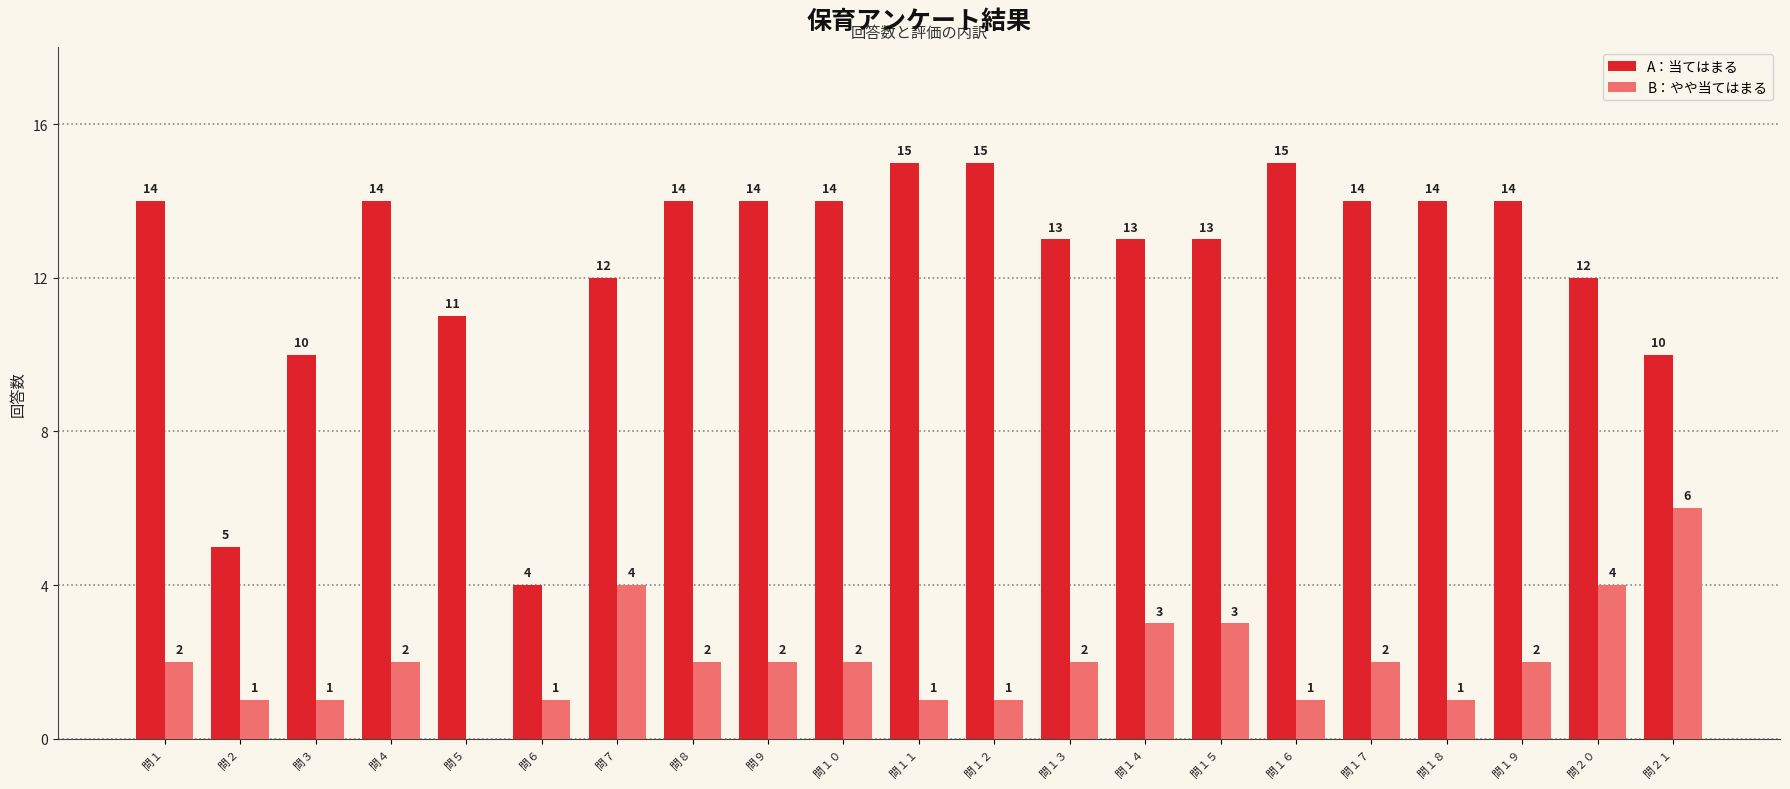

How many B：やや当てはまる values are between 1 and 2?

15